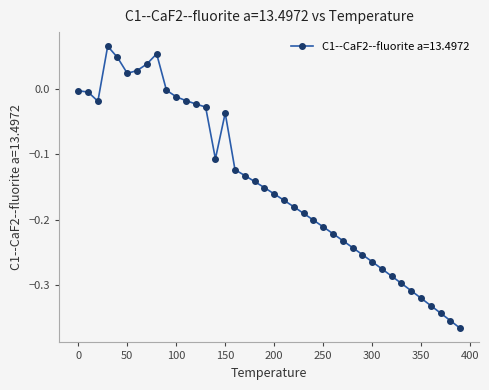

True or false: the data has more than 2 interior local peaks.

True